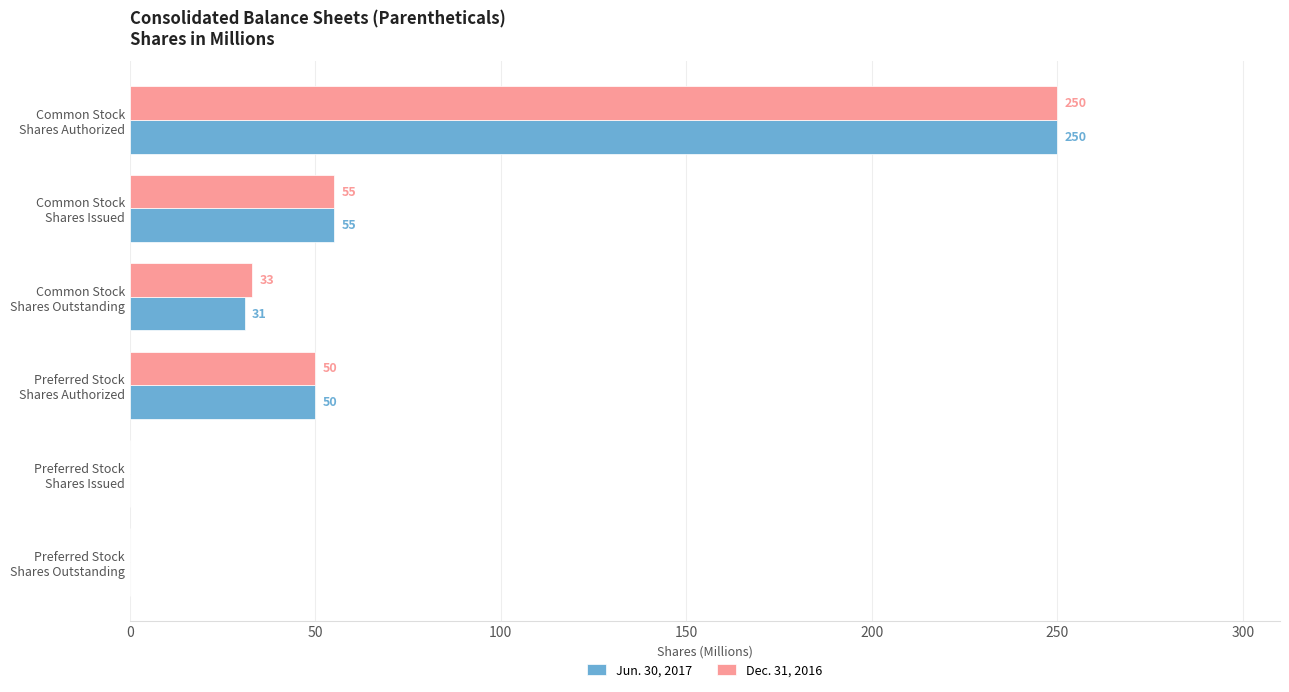

Which series has the largest total across all categories?

Dec. 31, 2016